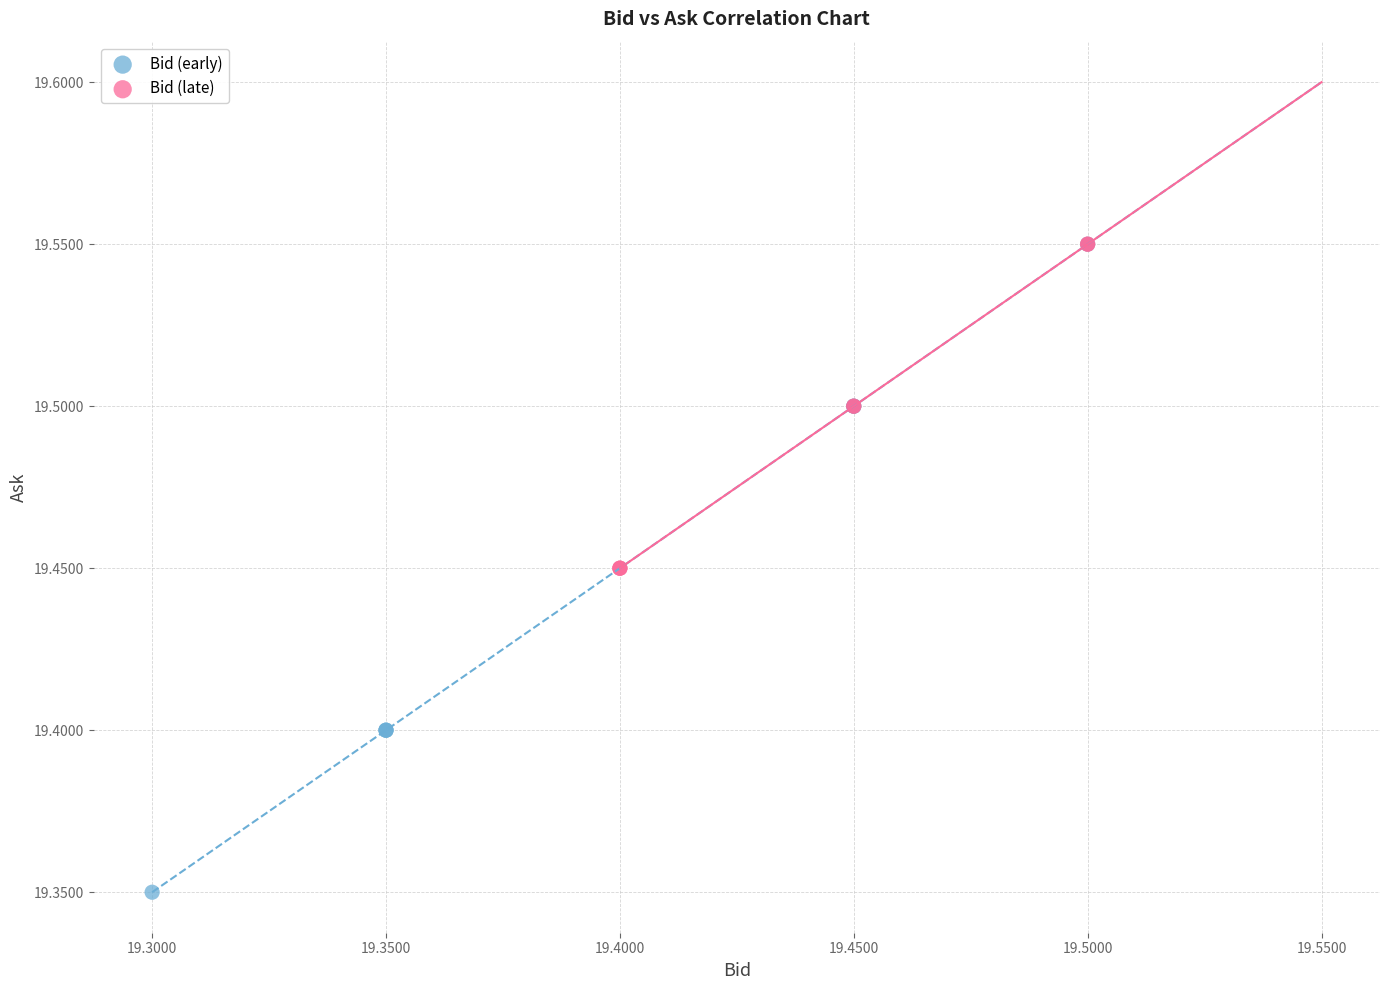

Which series has the largest Y range (max minus min)?

Bid (early)